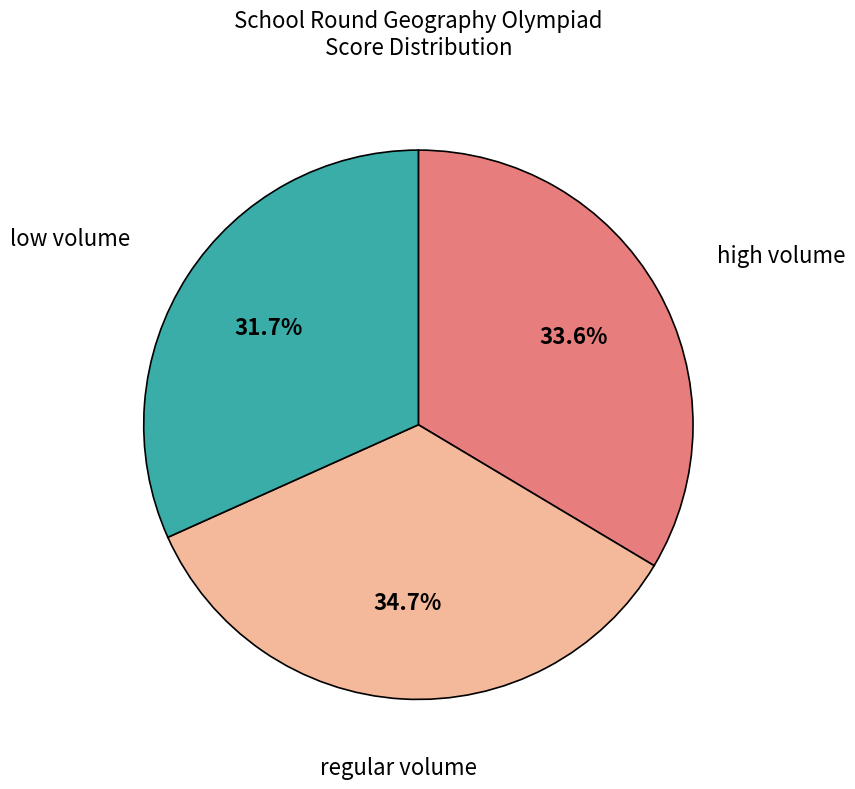

To the nearest percent, what is the difference between the largest and smallest slice percentages?

3%